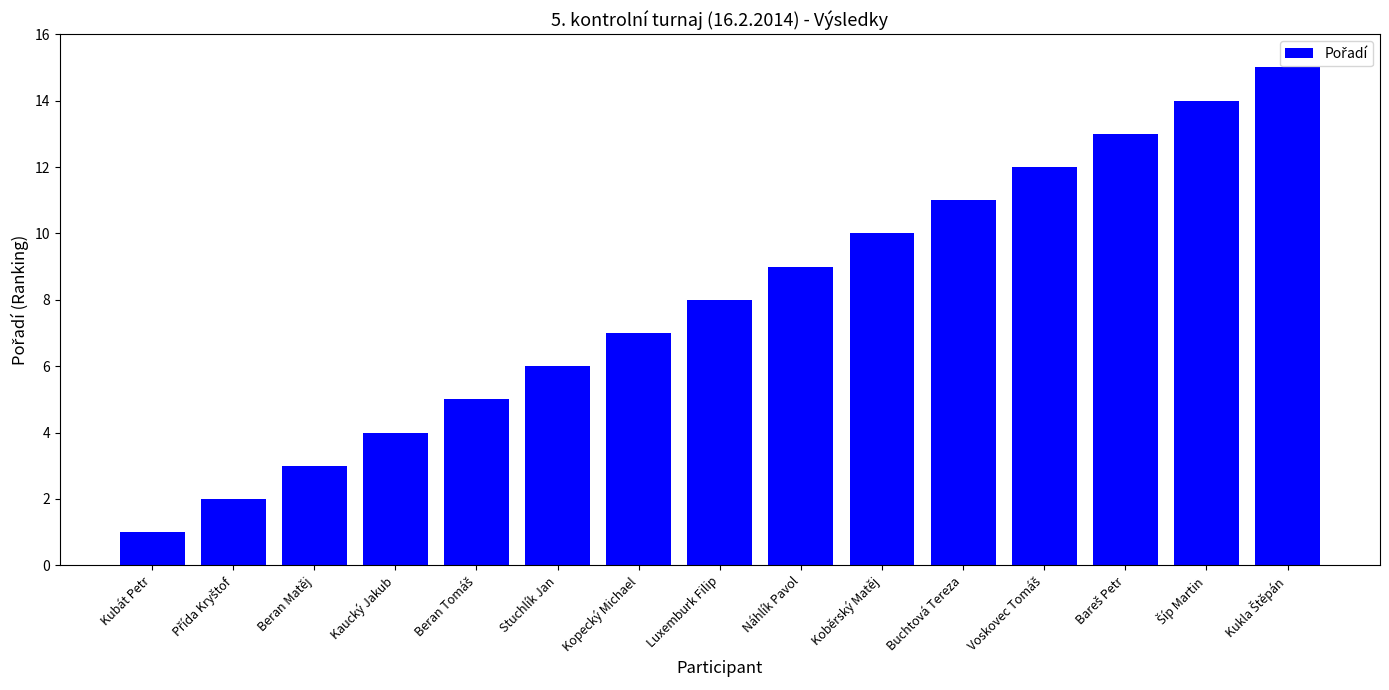

What position from the right is Buchtová Tereza?

5